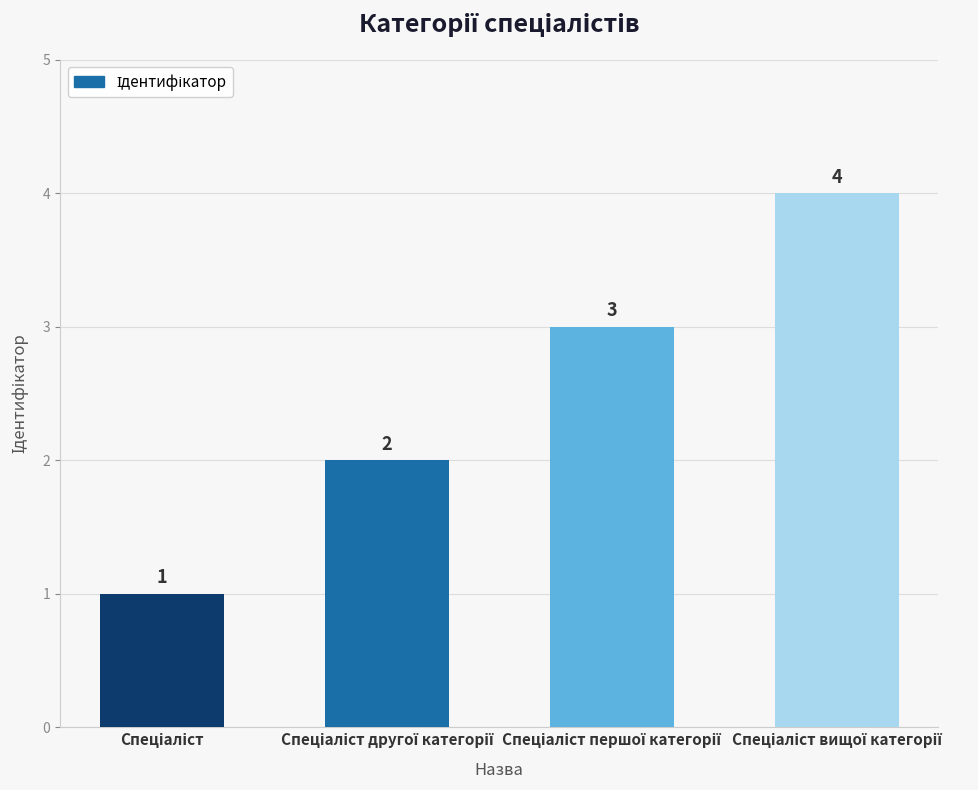

What is the maximum value shown in the chart?

4